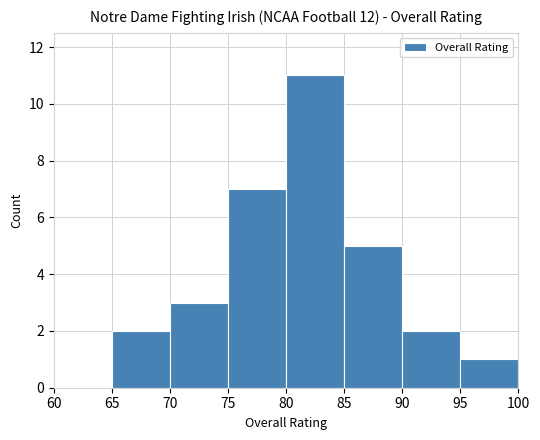

Reading right to left, what are all the values shown in this chart?

95=1	90=2	85=5	80=11	75=7	70=3	65=2